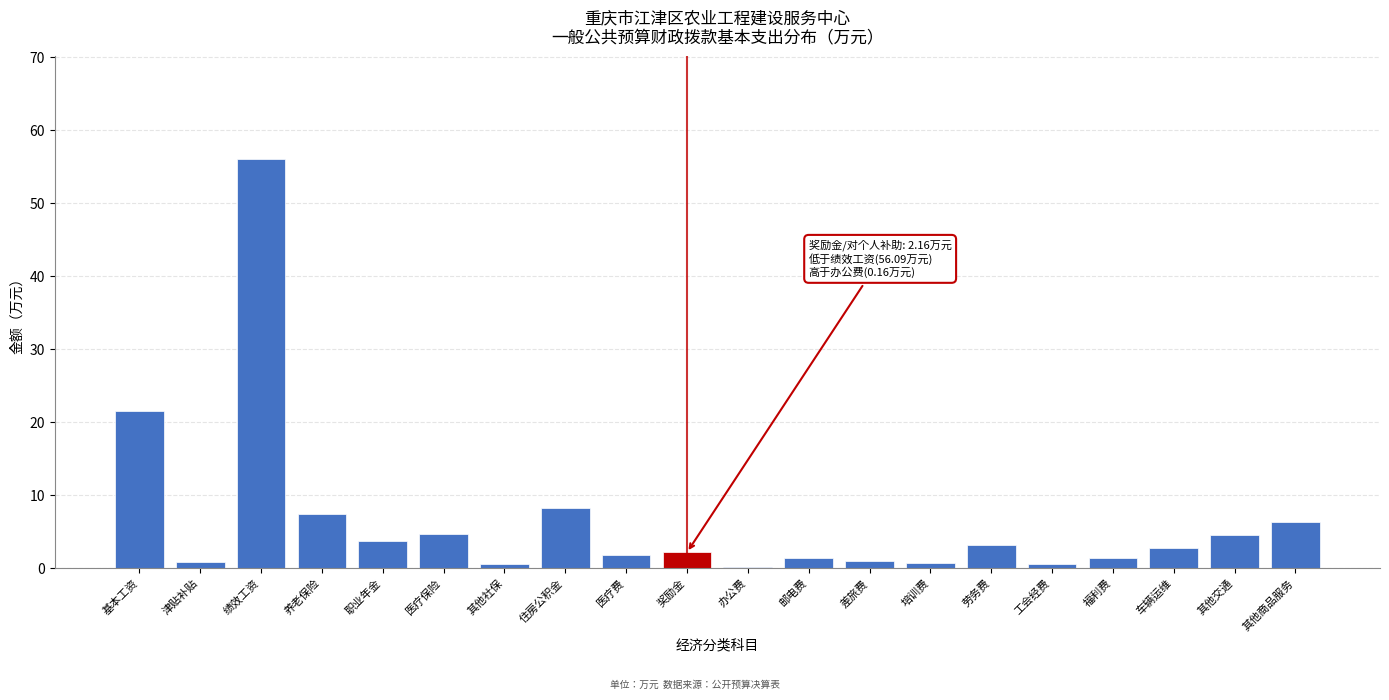

Where is the data nearest to the value 28?

基本工资